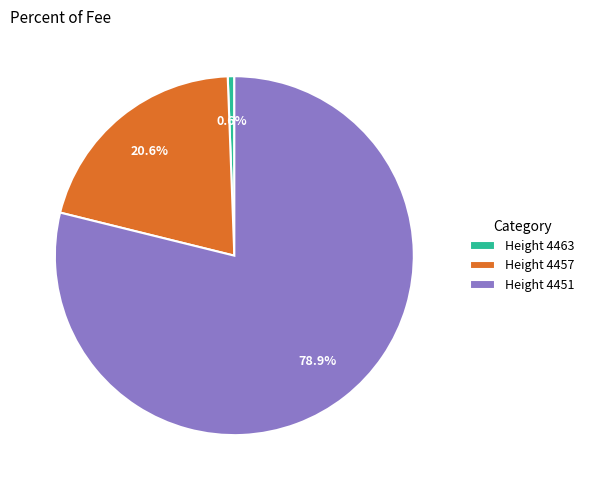

To the nearest percent, what is the difference between the largest and smallest slice percentages?

78%